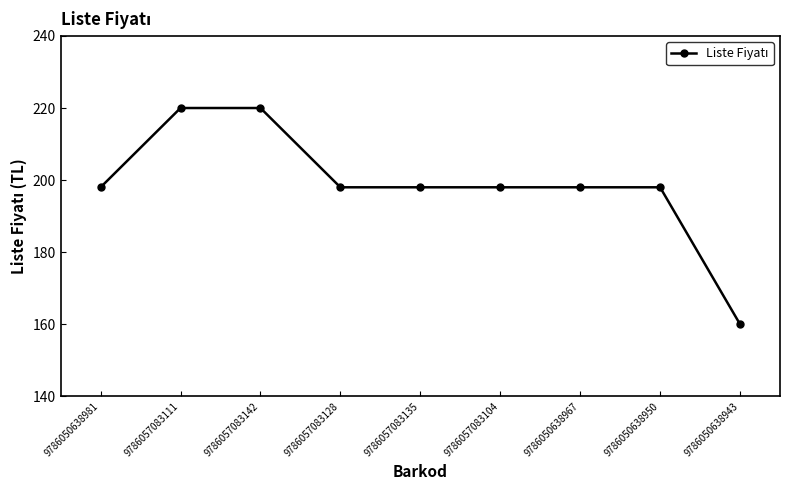

The chart shows a value of 220 at 9786057083111. True or false?

True